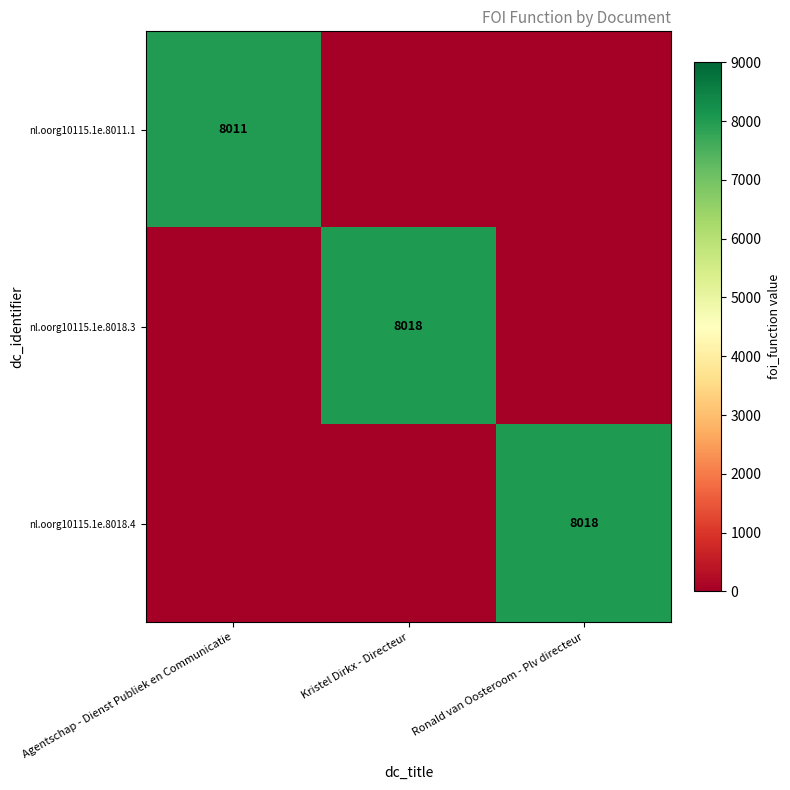

True or false: nl.oorg10115.1e.8018.3 has a value of 8018 at Kristel Dirkx - Directeur.

True